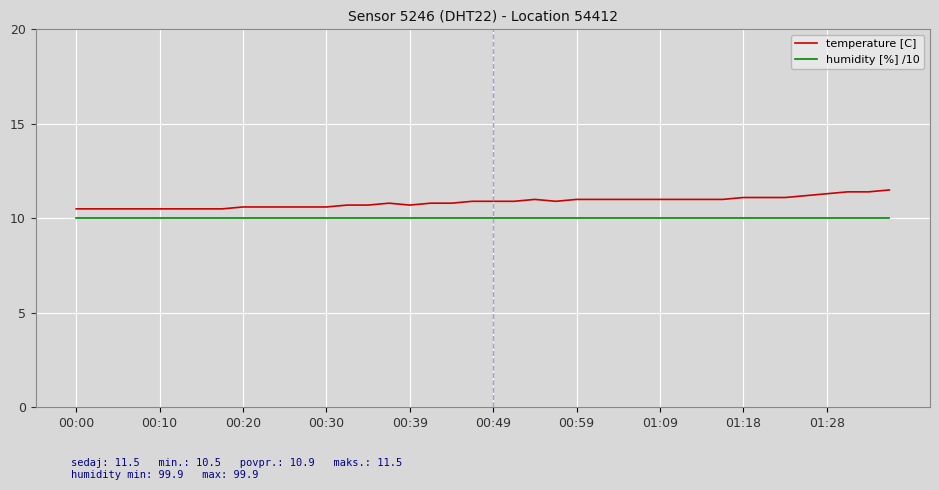

True or false: humidity [%] /10 and temperature [C] cross at least once.

False